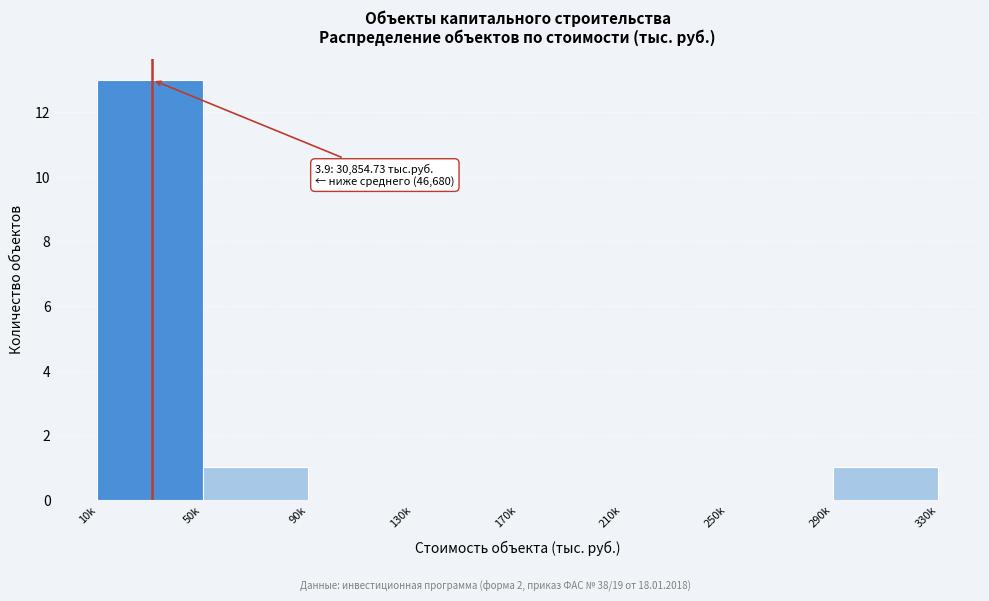

Reading left to right, extract all data points from this chart.

10k=13	50k=1	90k=0	130k=0	170k=0	210k=0	250k=0	290k=1